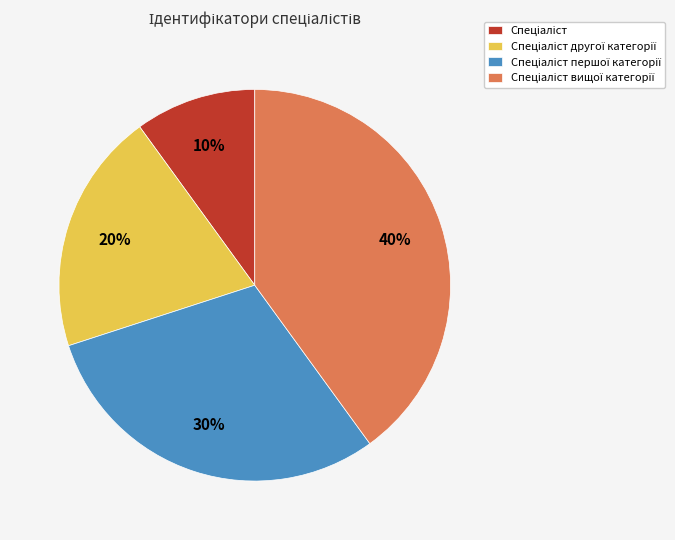

Does any single category account for the majority?

No